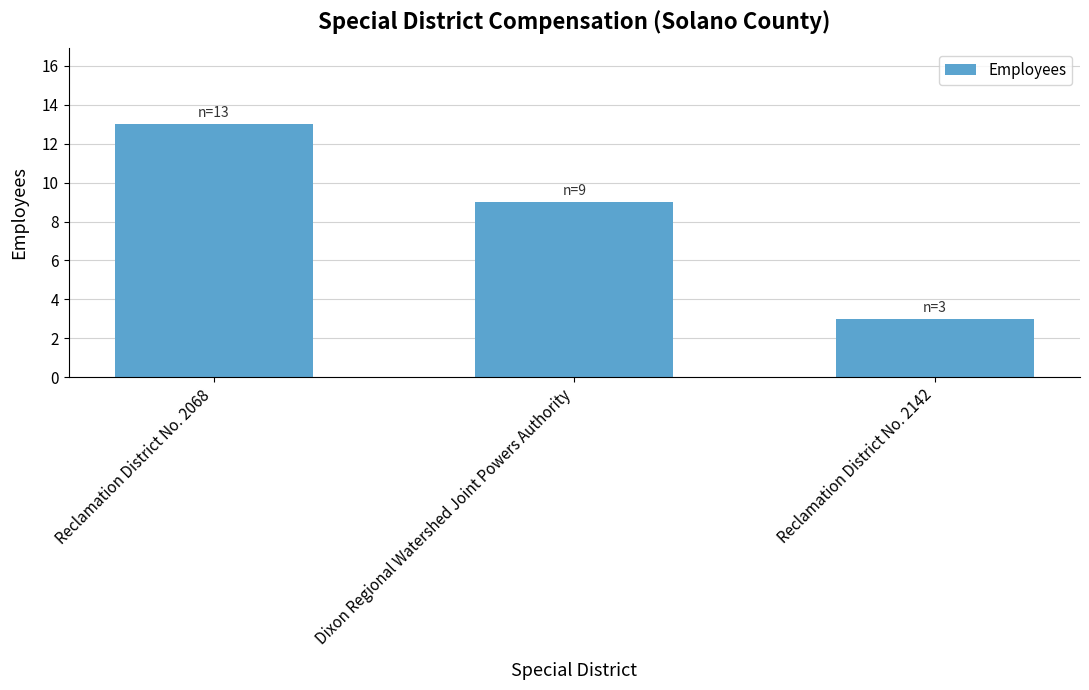

What position from the right is Reclamation District No. 2142?

1